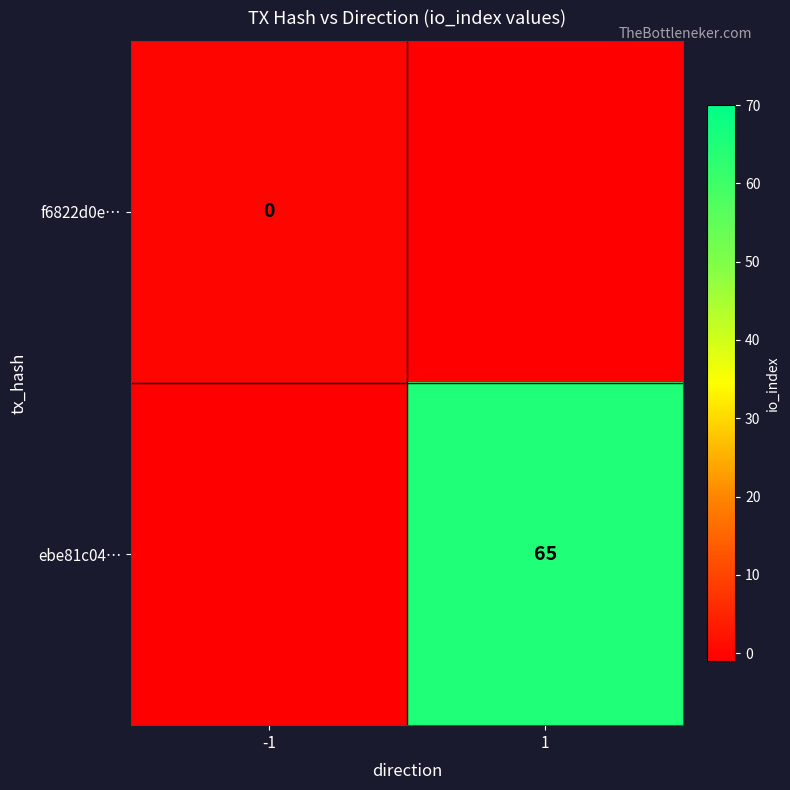

True or false: ebe81c04… has a value of 65 at 1.

True